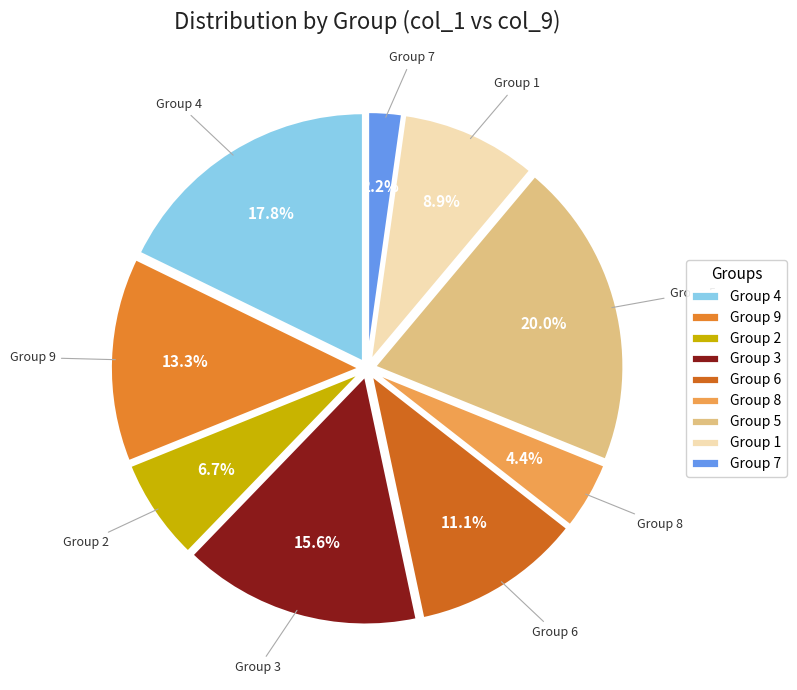

Between Group 9 and Group 6, which is larger?

Group 9